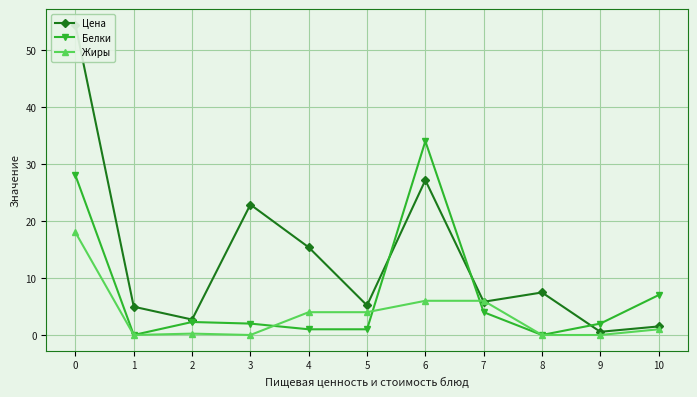

How many distinct data groups are displayed?

3